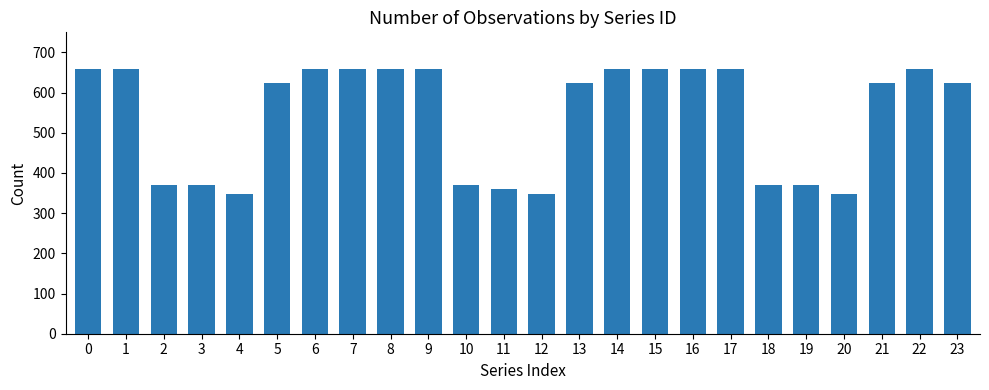

Which has a higher value, 2 or 4?

2